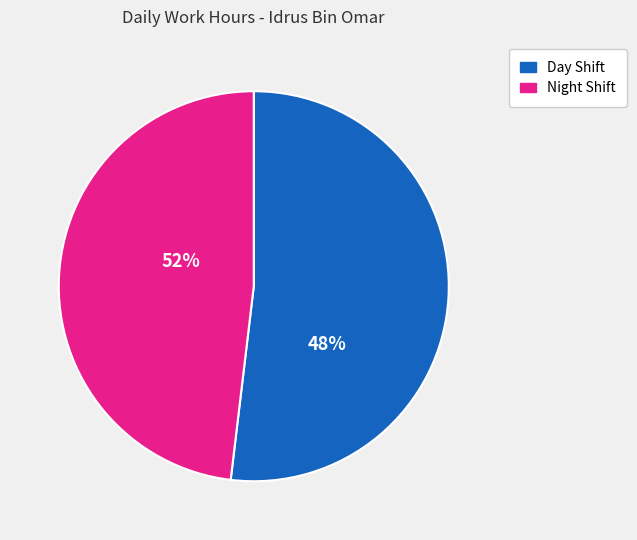

Does any single category account for the majority?

Yes